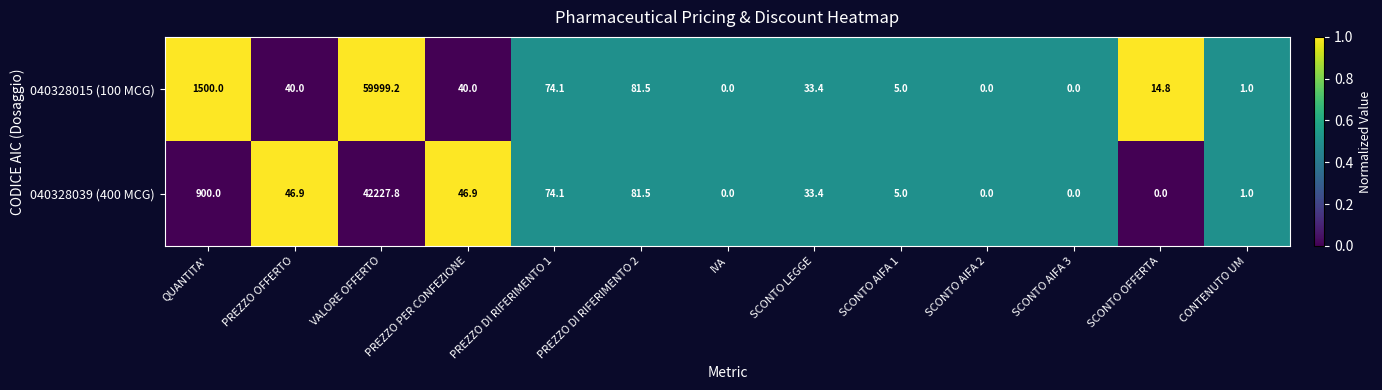

Which series has the largest total across all categories?

040328015 (100 MCG)